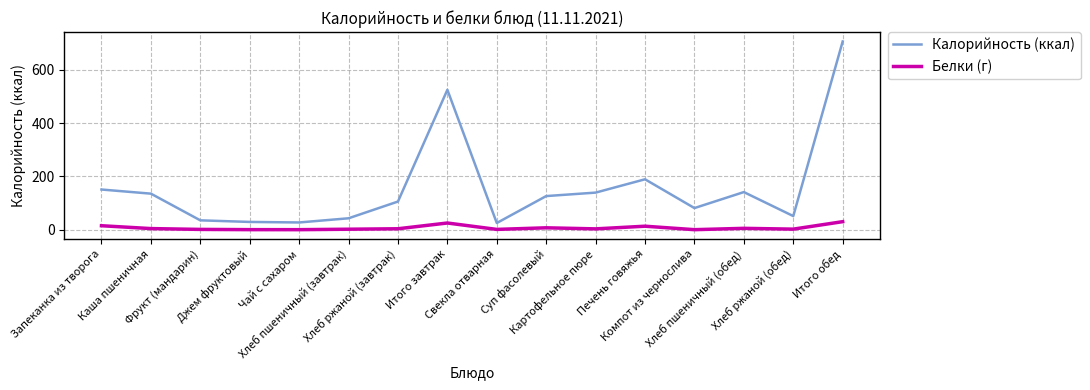

What is the greatest value displayed?

706.0